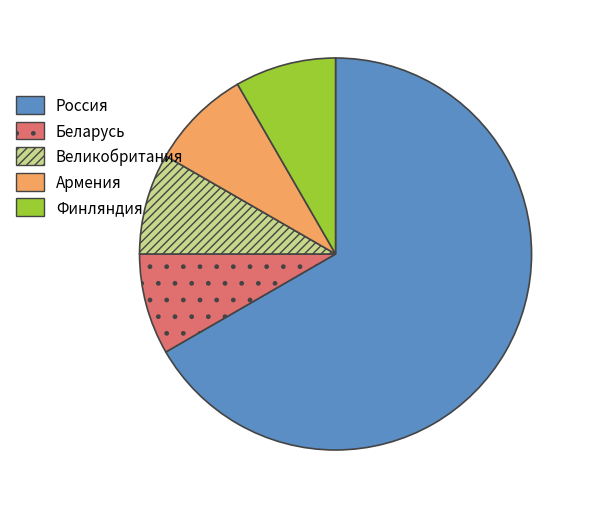

Is Армения the majority of the pie?

No